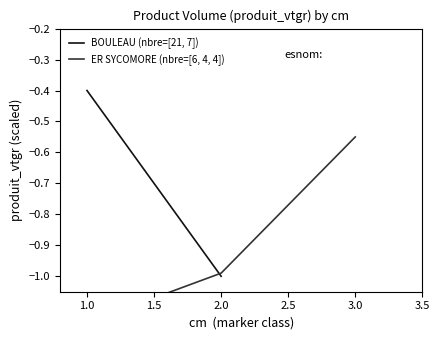

At BOULEAU, list the series in order from largest to smallest.

cm=1, cm=2, cm=3